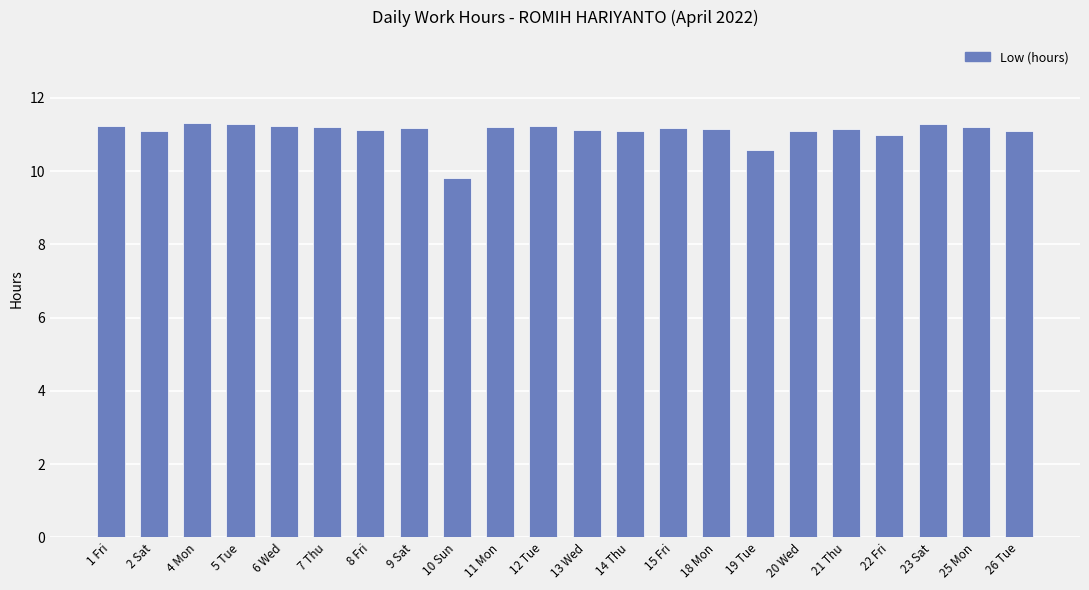

How many data points does each series have?

22